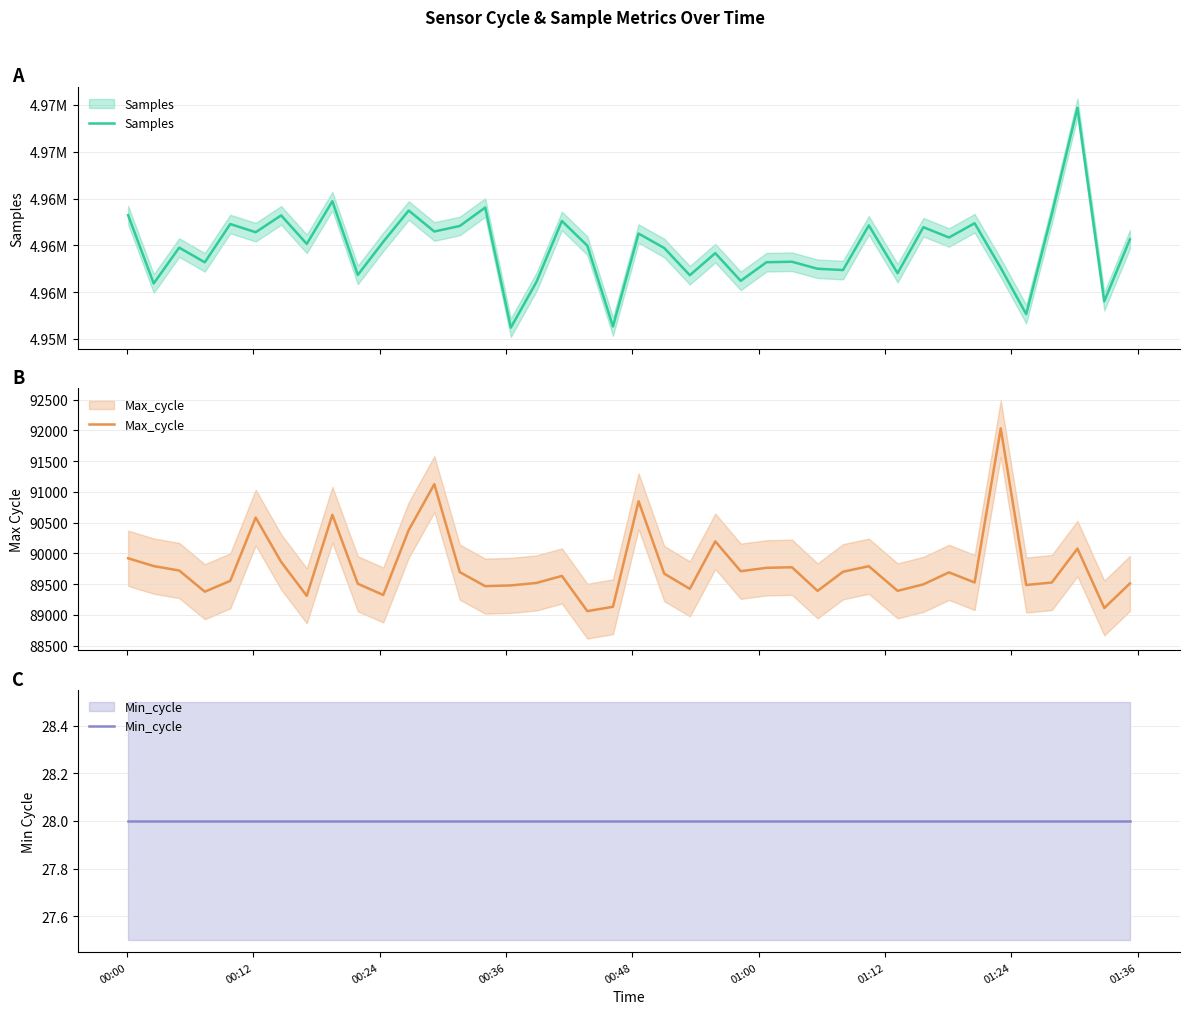

What is the sum of the Max_cycle values at 12 and 32?

180815